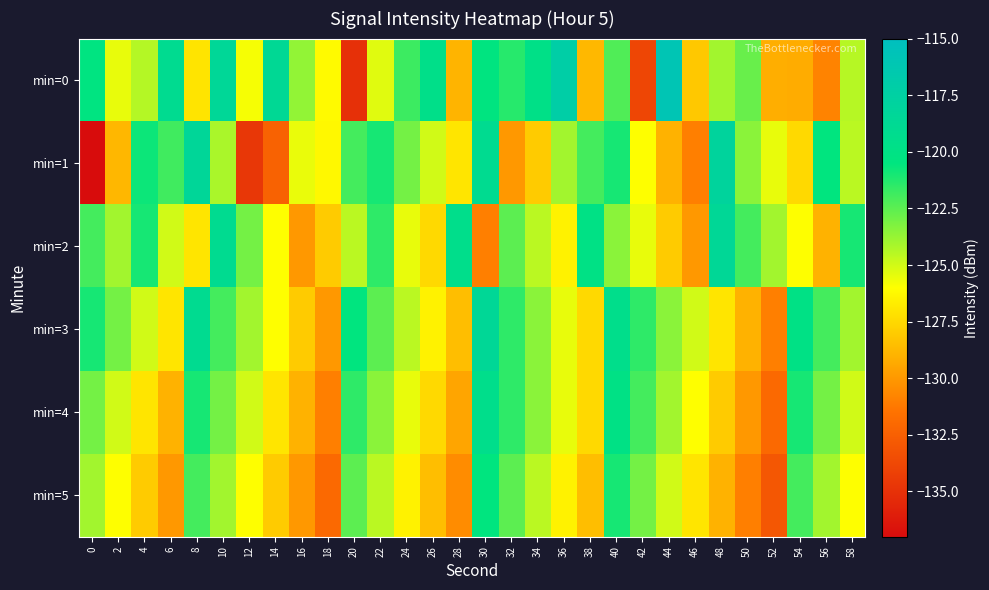

How many distinct data groups are displayed?

6